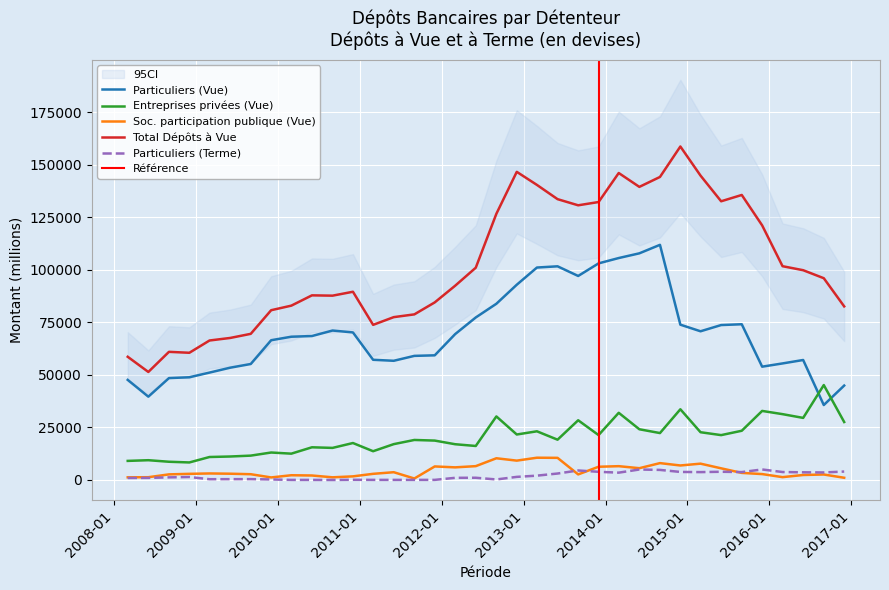

What is the highest value of the Particuliers (Terme) series?

4997.7